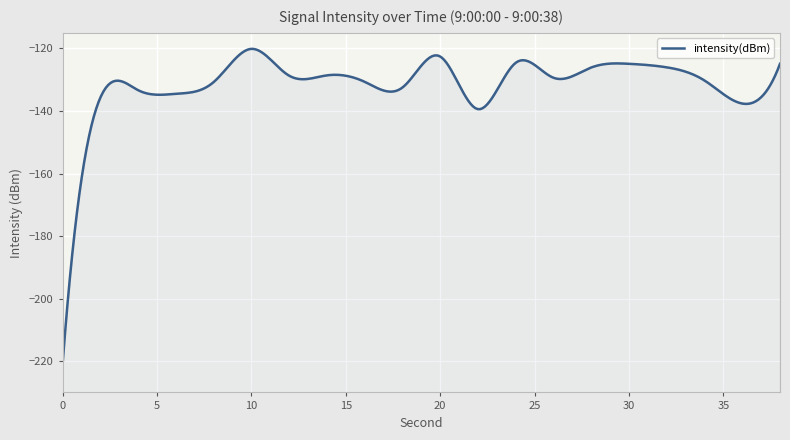

List the labels in order of value, largest first.

10, 20, 24, 38, 30, 32, 28, 14, 12, 26, 34, 16, 8, 18, 4, 6, 2, 36, 22, 0